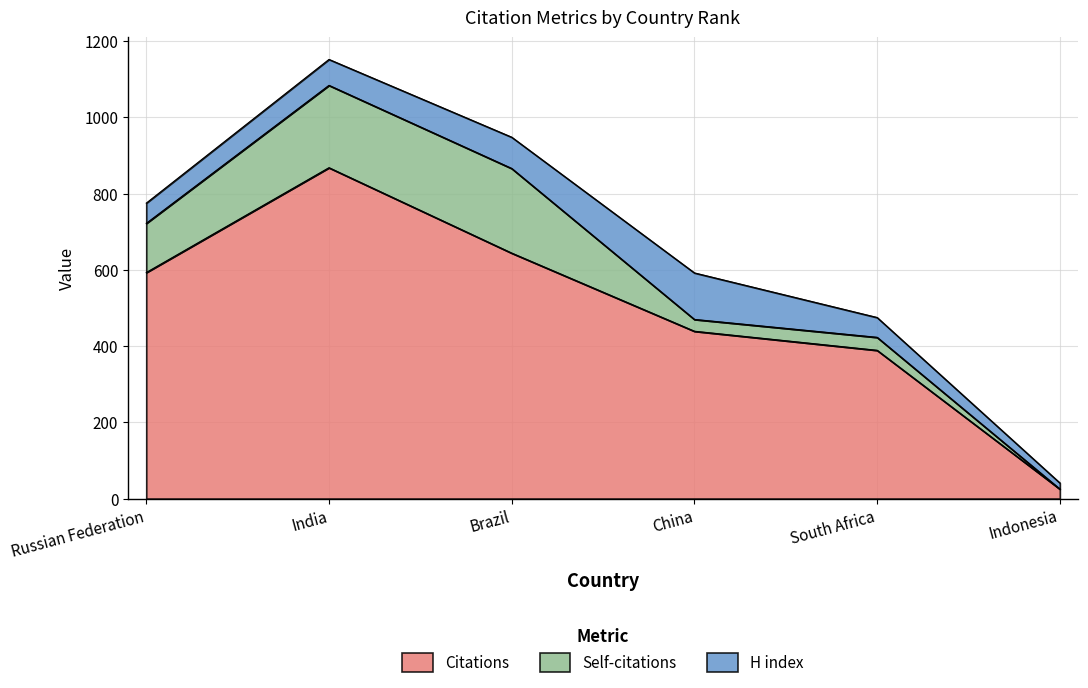

Read the Citations value at Brazil.

644